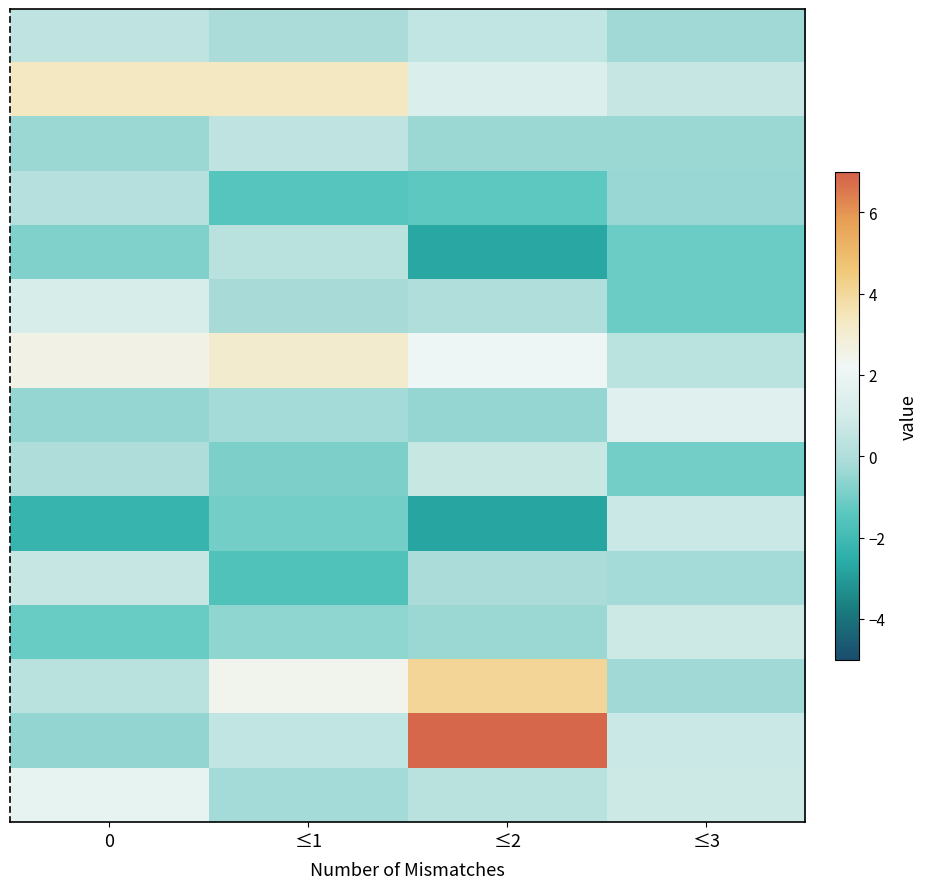

How many data points does each series have?

4